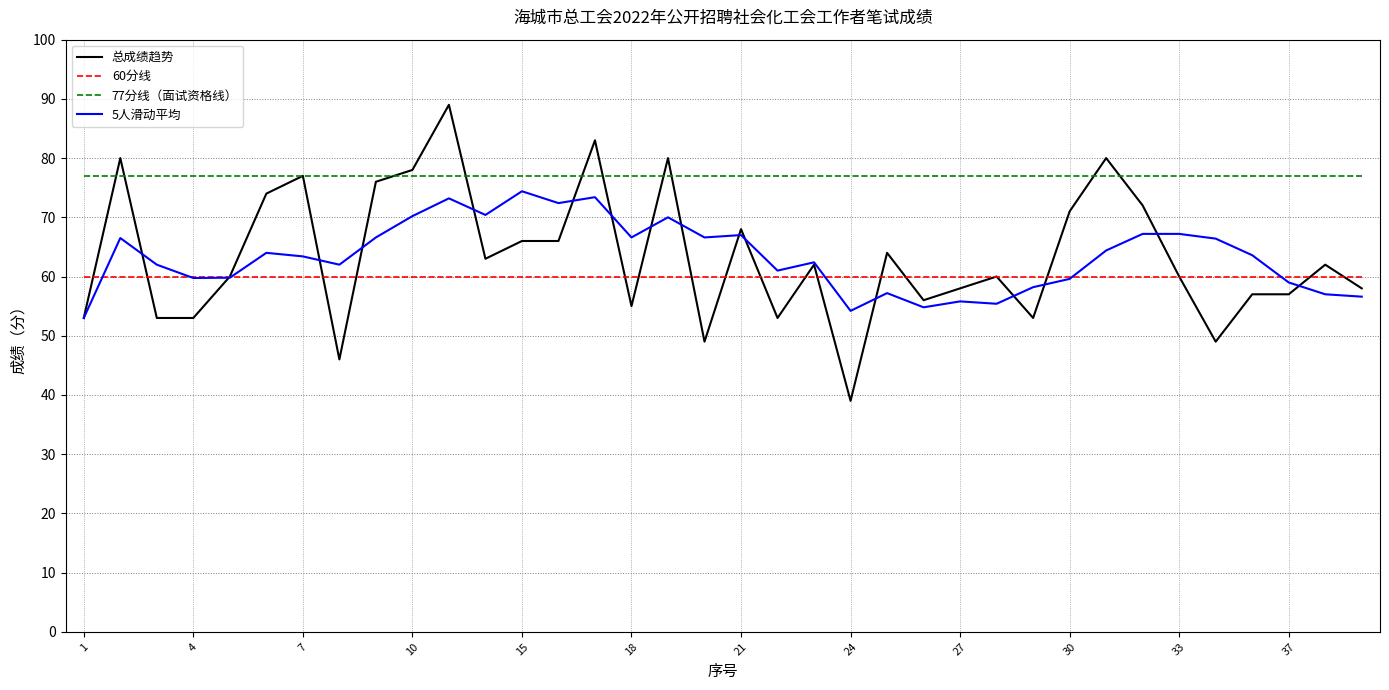

True or false: 5人滑动平均 and 77分线（面试资格线） intersect in this chart.

False